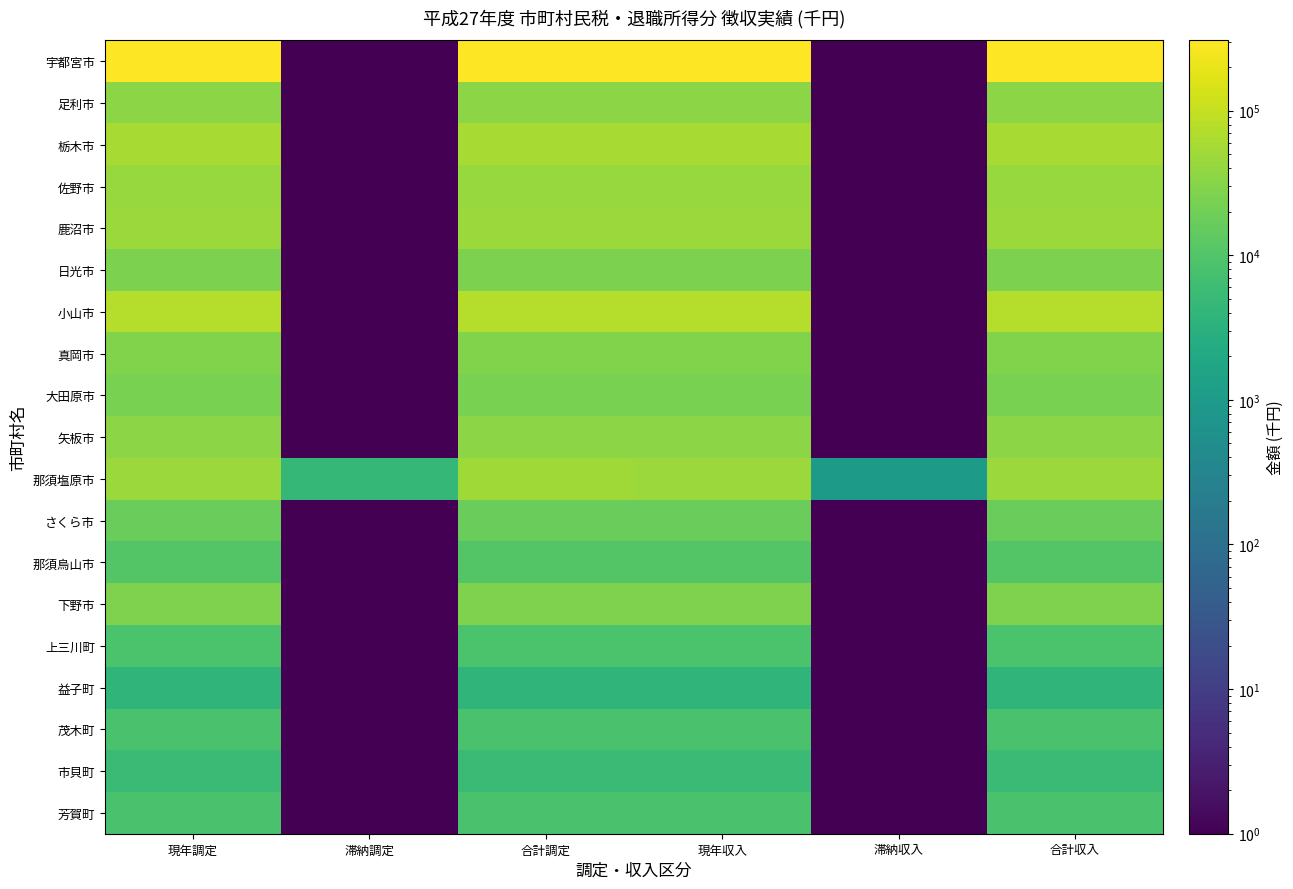

Reading right to left, what are all the values shown in this chart?

宇都宮市: 合計収入=305392.0	滞納収入=0.5	現年収入=305392.0	合計調定=305392.0	滞納調定=0.5	現年調定=305392.0
足利市: 合計収入=34041.0	滞納収入=0.5	現年収入=34041.0	合計調定=34041.0	滞納調定=0.5	現年調定=34041.0
栃木市: 合計収入=58889.0	滞納収入=0.5	現年収入=58889.0	合計調定=58889.0	滞納調定=0.5	現年調定=58889.0
佐野市: 合計収入=43892.0	滞納収入=0.5	現年収入=43892.0	合計調定=43892.0	滞納調定=0.5	現年調定=43892.0
鹿沼市: 合計収入=44677.0	滞納収入=0.5	現年収入=44677.0	合計調定=44677.0	滞納調定=0.5	現年調定=44677.0
日光市: 合計収入=24851.0	滞納収入=0.5	現年収入=24851.0	合計調定=24851.0	滞納調定=0.5	現年調定=24851.0
小山市: 合計収入=76105.0	滞納収入=0.5	現年収入=76105.0	合計調定=76105.0	滞納調定=0.5	現年調定=76105.0
真岡市: 合計収入=27526.0	滞納収入=0.5	現年収入=27526.0	合計調定=27526.0	滞納調定=0.5	現年調定=27526.0
大田原市: 合計収入=23513.0	滞納収入=0.5	現年収入=23513.0	合計調定=23513.0	滞納調定=0.5	現年調定=23513.0
矢板市: 合計収入=34718.0	滞納収入=0.5	現年収入=34718.0	合計調定=34718.0	滞納調定=0.5	現年調定=34718.0
那須塩原市: 合計収入=45801.0	滞納収入=960.0	現年収入=44841.0	合計調定=50286.0	滞納調定=4605.0	現年調定=45681.0
さくら市: 合計収入=16904.0	滞納収入=0.5	現年収入=16904.0	合計調定=16904.0	滞納調定=0.5	現年調定=16904.0
那須烏山市: 合計収入=10412.0	滞納収入=0.5	現年収入=10412.0	合計調定=10412.0	滞納調定=0.5	現年調定=10412.0
下野市: 合計収入=27173.0	滞納収入=0.5	現年収入=27173.0	合計調定=27173.0	滞納調定=0.5	現年調定=27173.0
上三川町: 合計収入=8456.0	滞納収入=0.5	現年収入=8456.0	合計調定=8456.0	滞納調定=0.5	現年調定=8456.0
益子町: 合計収入=3870.0	滞納収入=0.5	現年収入=3870.0	合計調定=3870.0	滞納調定=0.5	現年調定=3870.0
茂木町: 合計収入=8104.0	滞納収入=0.5	現年収入=8104.0	合計調定=8104.0	滞納調定=0.5	現年調定=8104.0
市貝町: 合計収入=5529.0	滞納収入=0.5	現年収入=5529.0	合計調定=5529.0	滞納調定=0.5	現年調定=5529.0
芳賀町: 合計収入=8009.0	滞納収入=0.5	現年収入=8009.0	合計調定=8009.0	滞納調定=0.5	現年調定=8009.0